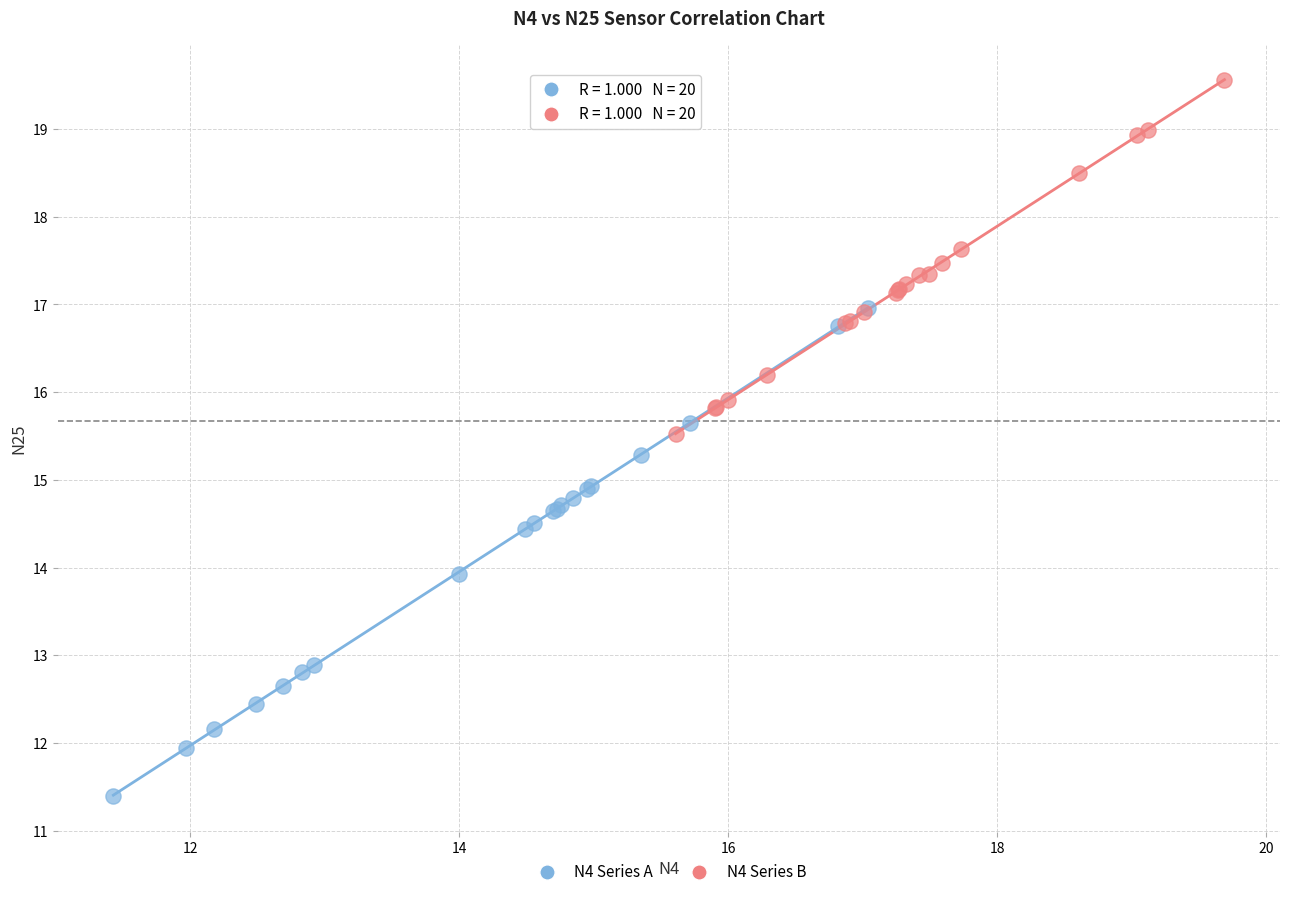

Which series has the widest spread of Y values?

N4 Series A